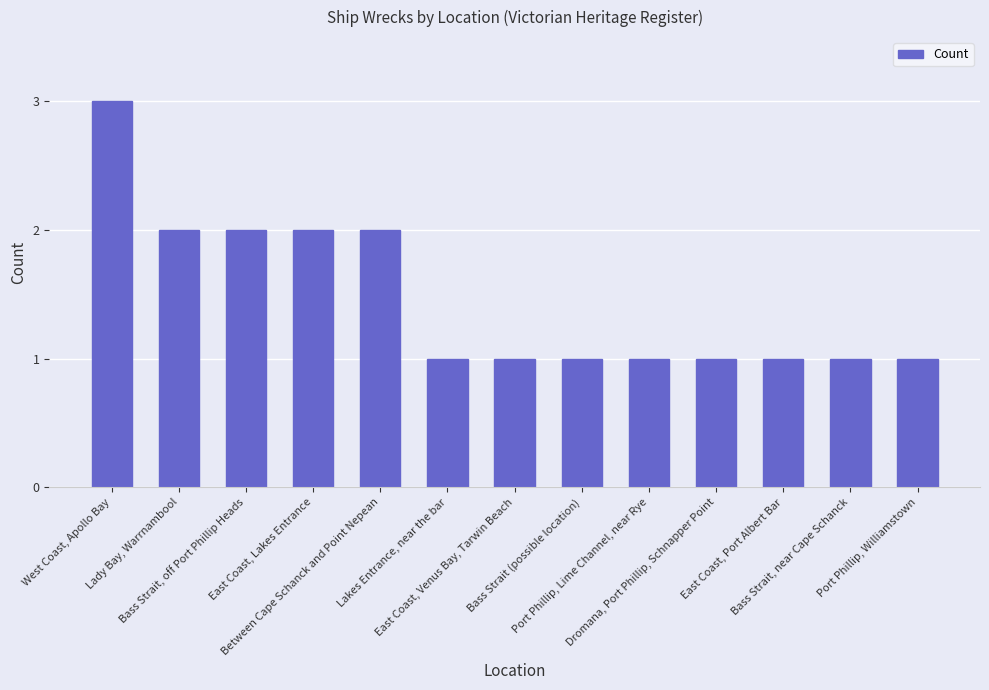

The chart shows a value of 1 at Lakes Entrance, near the bar. True or false?

True